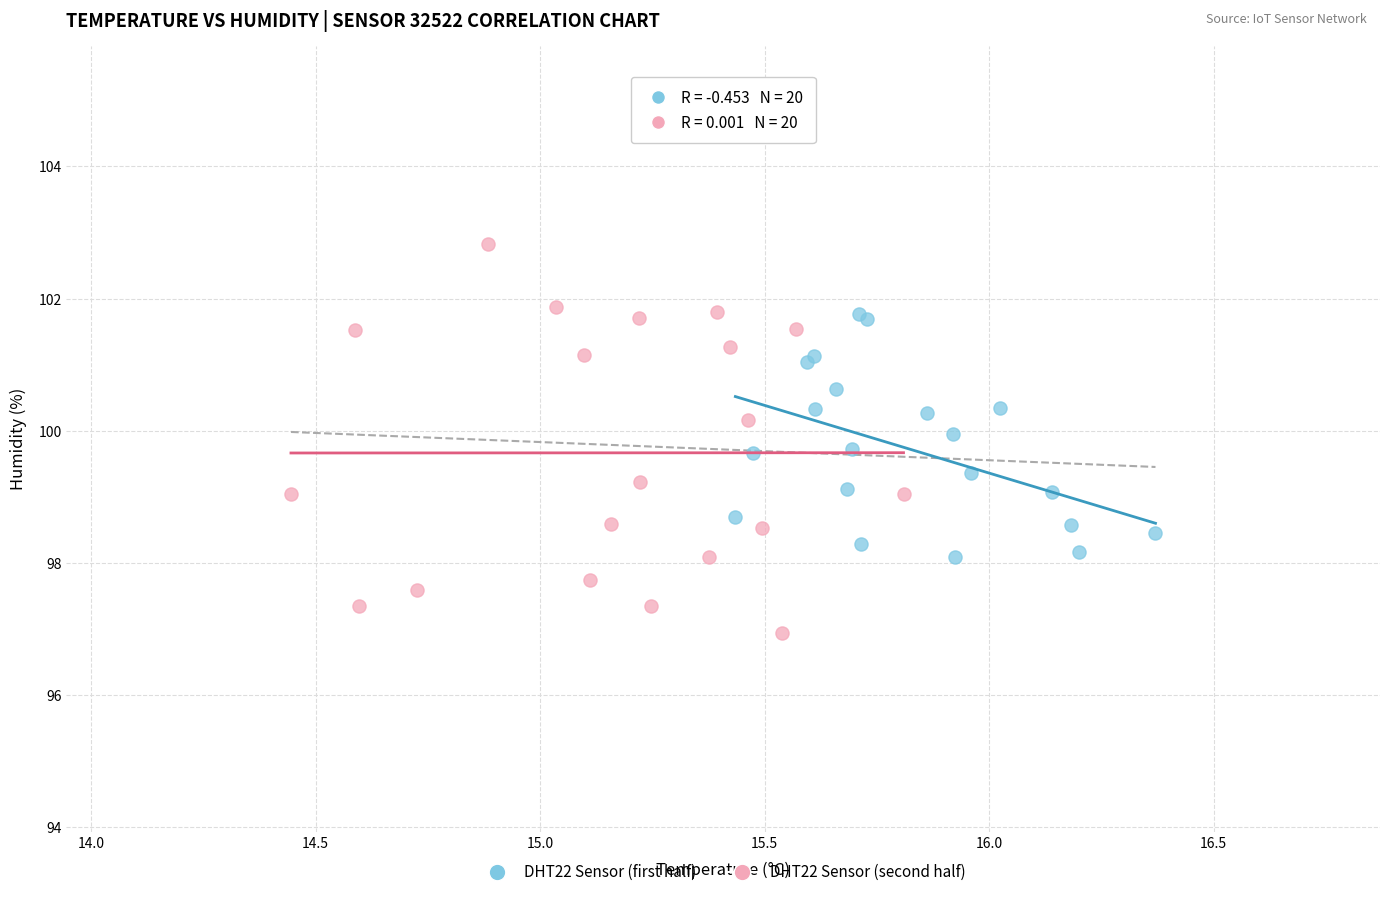

Which series contains the lowest Y value?

DHT22 Sensor (second half)